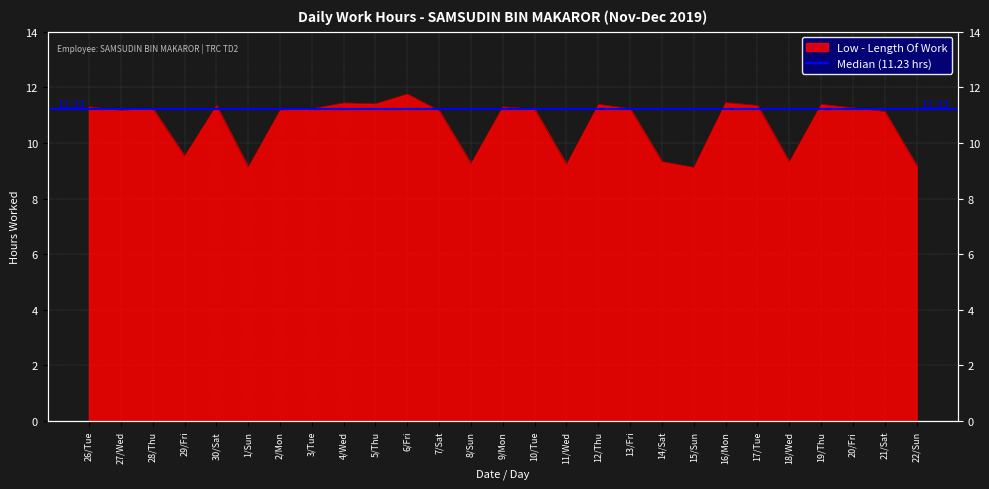

List the labels in order of value, smallest first.

15/Sun, 1/Sun, 22/Sun, 11/Wed, 8/Sun, 18/Wed, 14/Sat, 29/Fri, 21/Sat, 7/Sat, 27/Wed, 2/Mon, 10/Tue, 3/Tue, 13/Fri, 28/Thu, 20/Fri, 26/Tue, 9/Mon, 30/Sat, 17/Tue, 12/Thu, 19/Thu, 5/Thu, 4/Wed, 16/Mon, 6/Fri